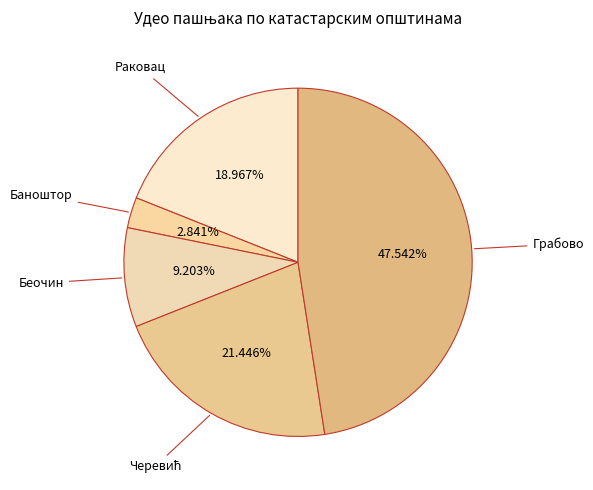

Count the number of slices in the pie.

5